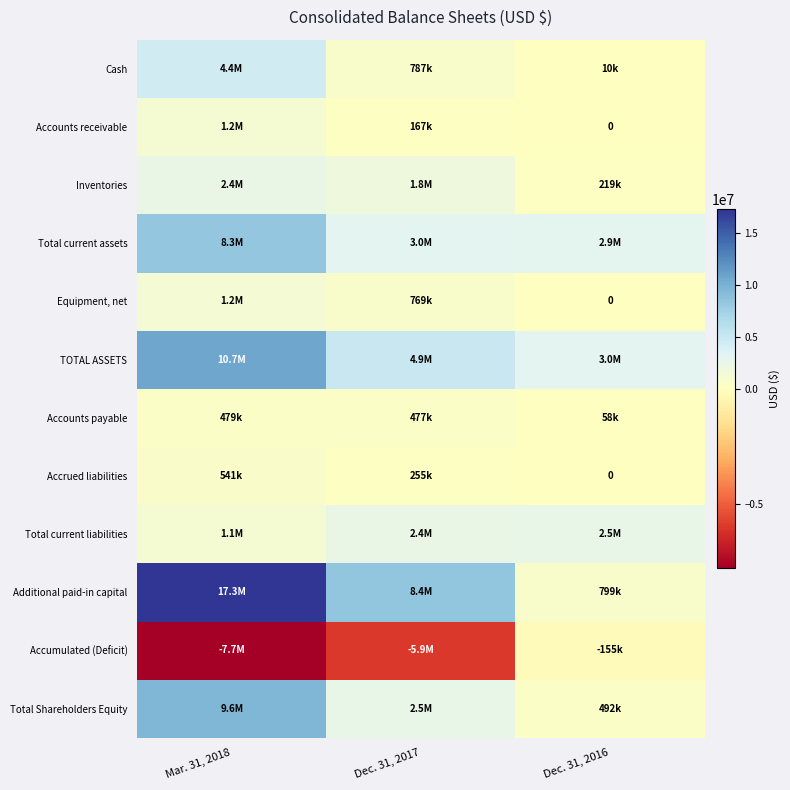

True or false: Total current assets has a value of 8323045 at Mar. 31, 2018.

True